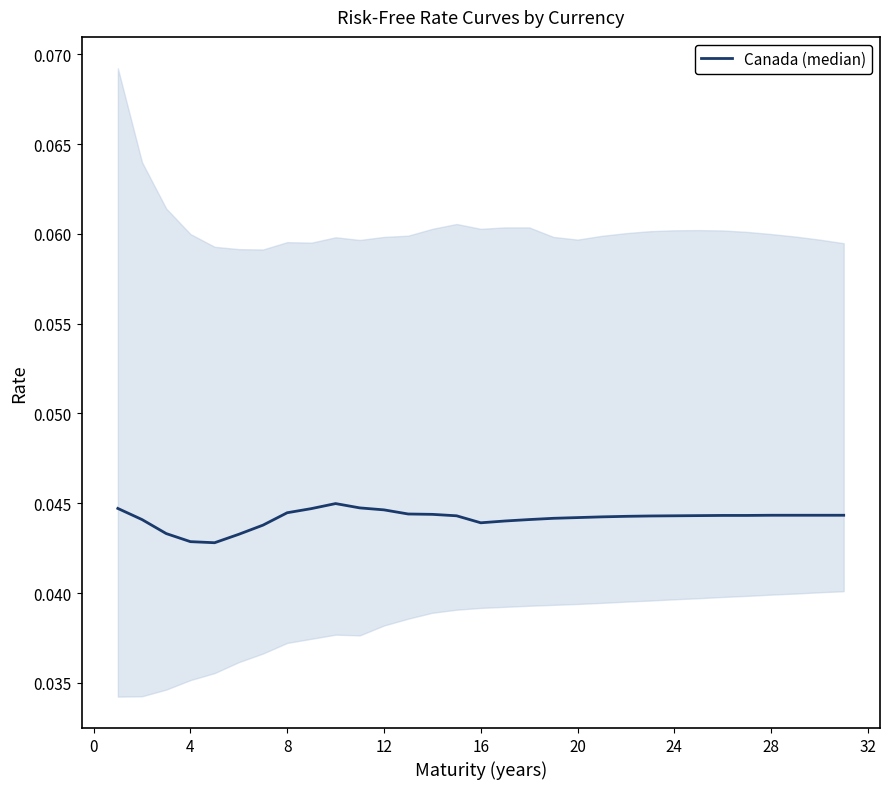

How many lines are shown in the chart?

1